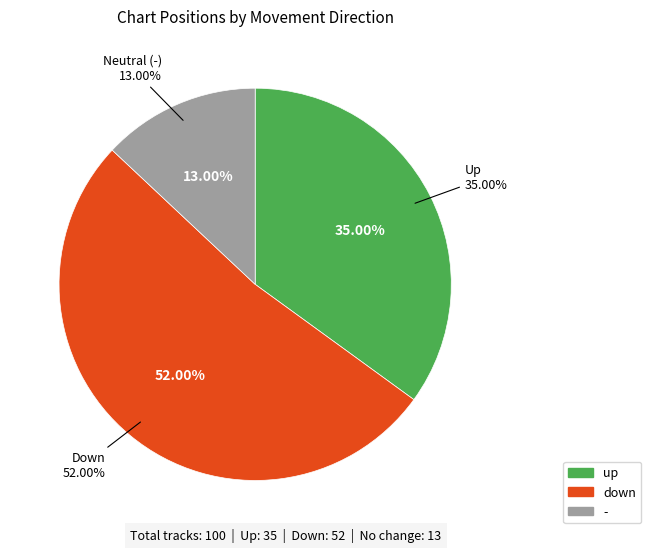

Does up account for over 50% of the chart?

No